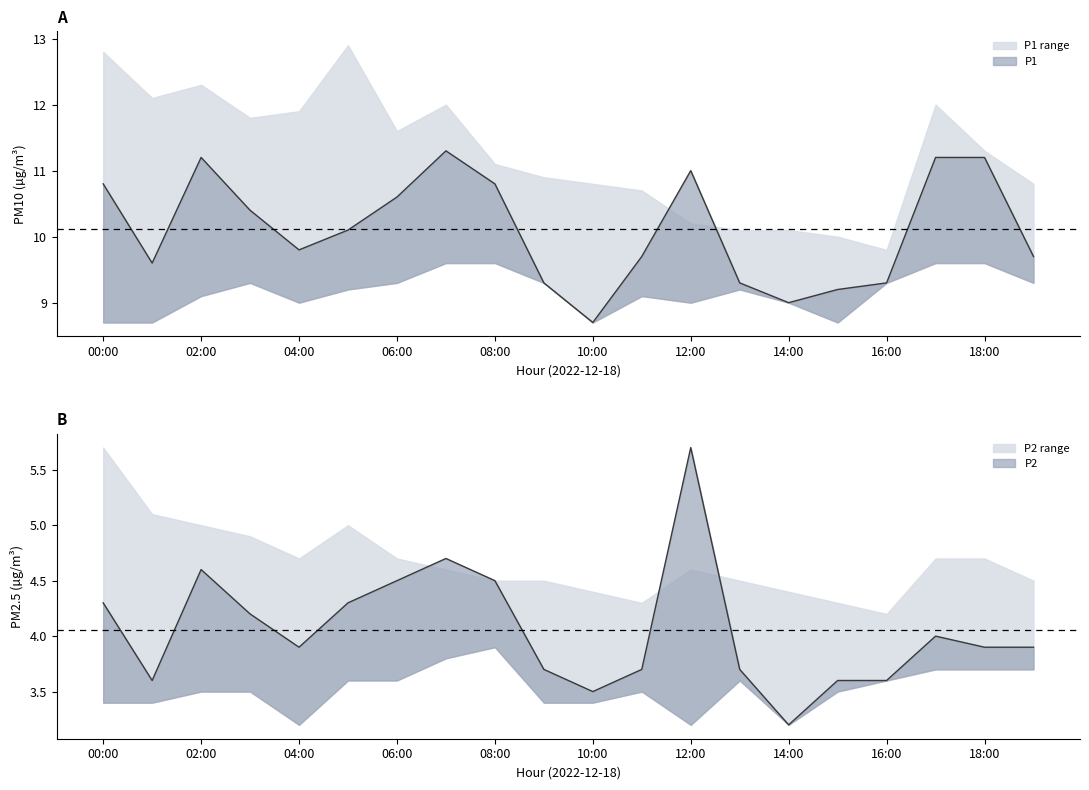

What is the difference between the maximum and minimum values in the P1 series?

2.6